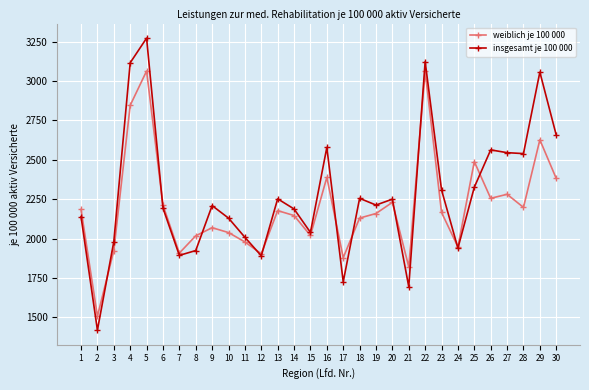

How many values in the weiblich je 100 000 series are below 2165?

15